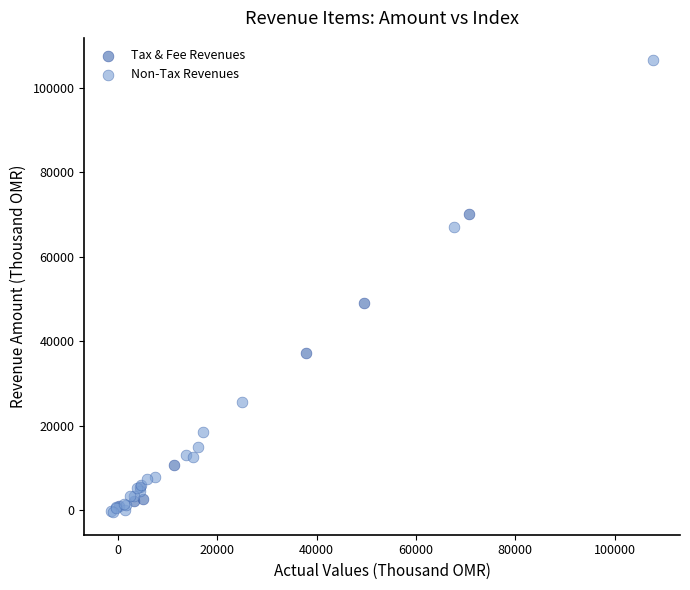

Which series reaches the maximum Y coordinate?

Non-Tax Revenues